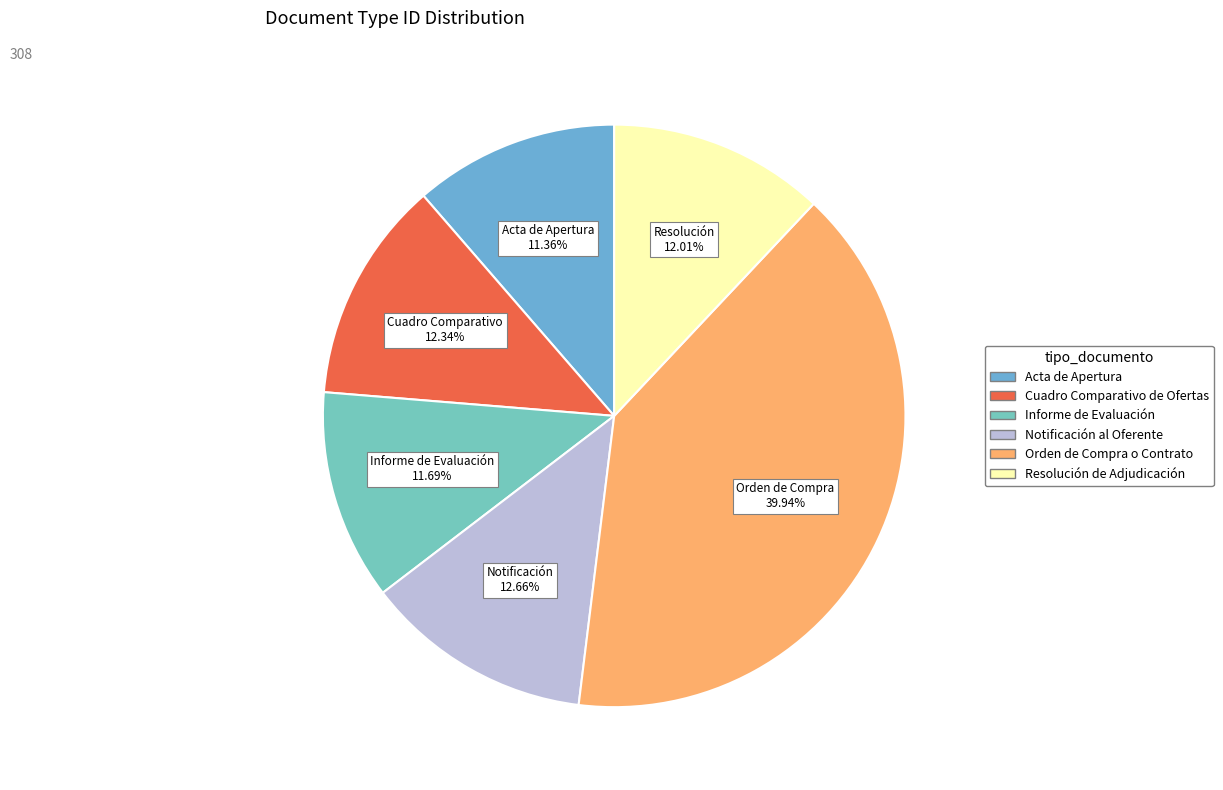

What percentage is the Informe de Evaluación slice, to the nearest percent?

12%